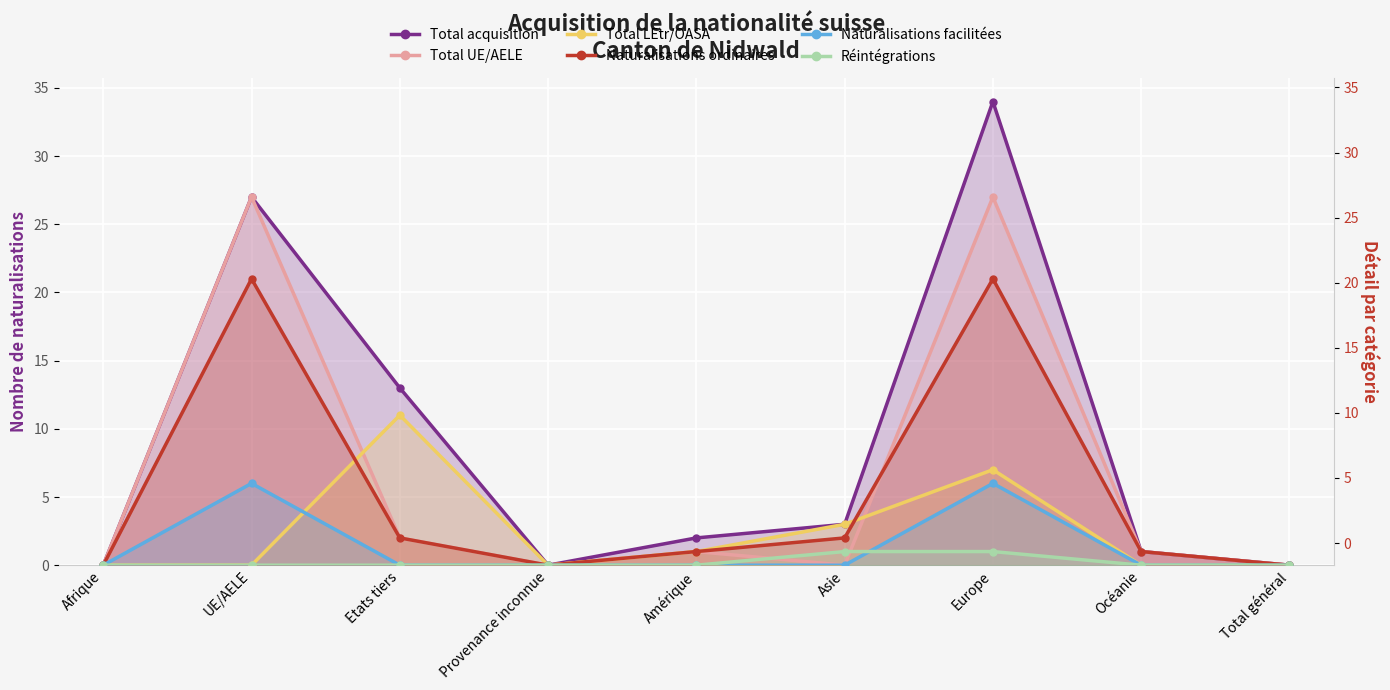

The Total UE/AELE series shows 0 at Asie. True or false?

True